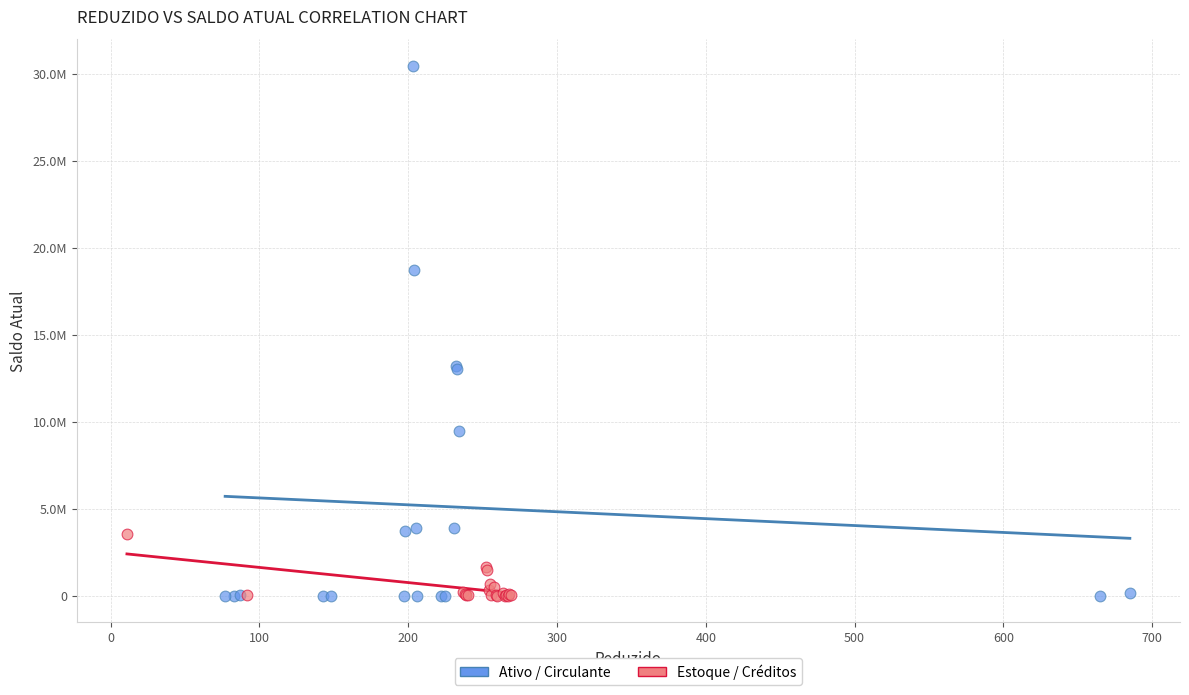

What are all the series names shown in the legend?

Ativo / Circulante, Estoque / Créditos